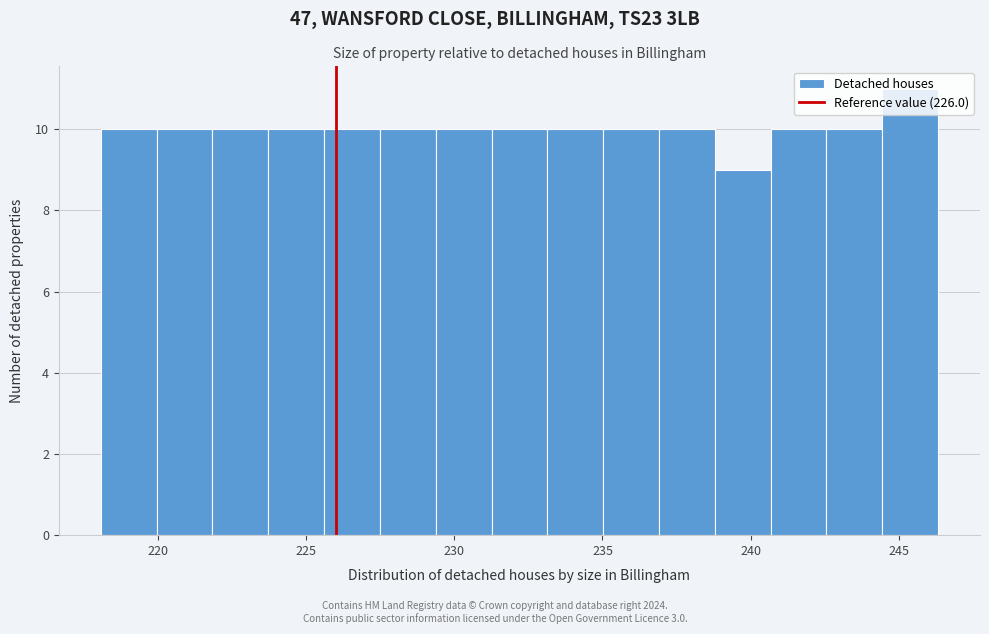

Around what value on the x-axis is the tallest bar? Give the approximate position of its centre, as read against the axis.

245.5